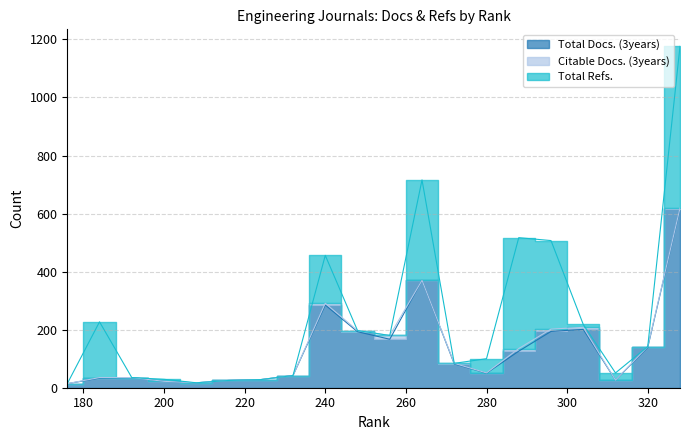

True or false: Citable Docs. (3years) and Total Docs. (3years) intersect in this chart.

False